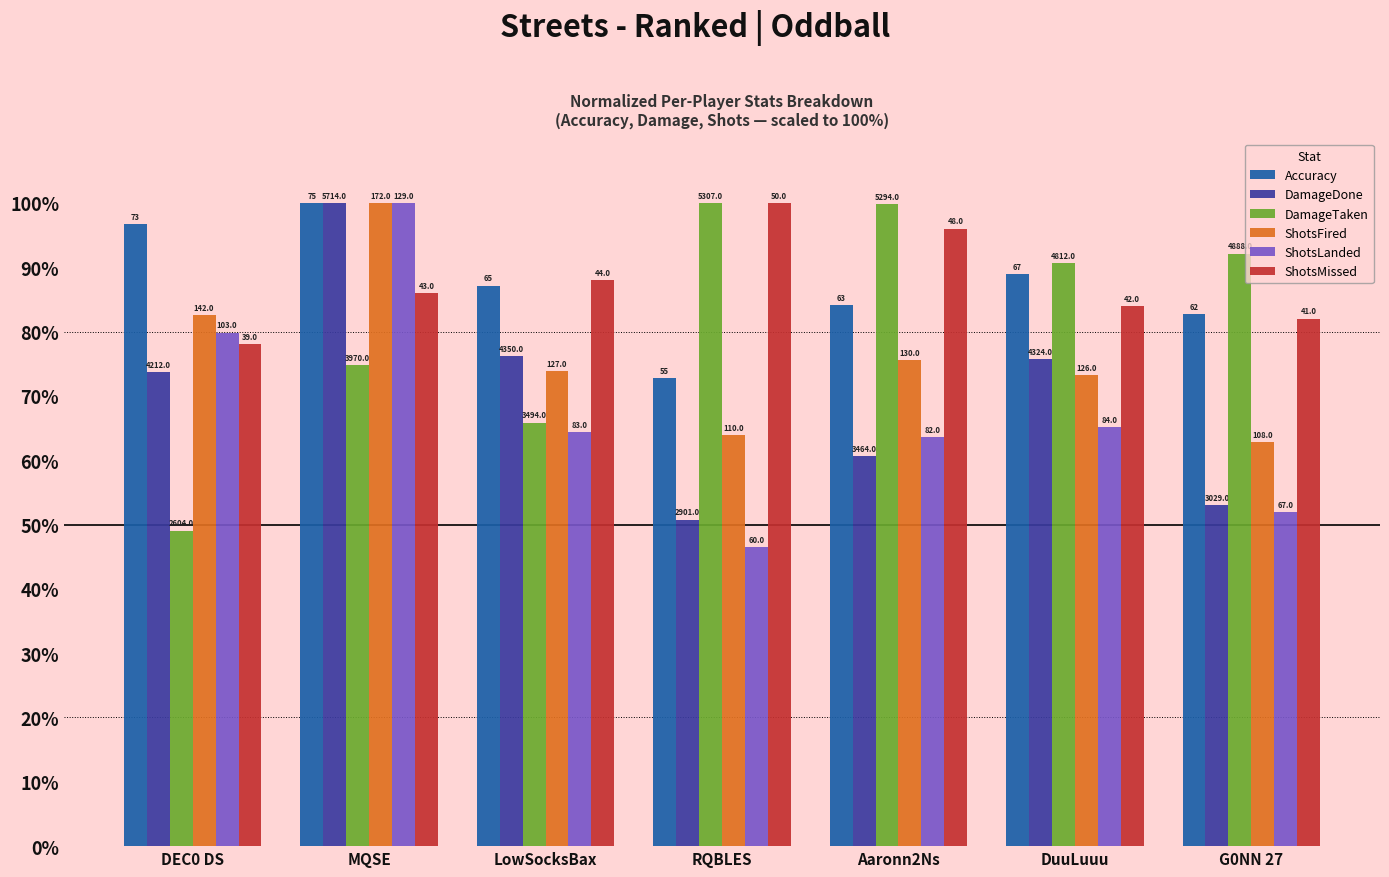

At which category is the sum across all series the highest?

MQSE